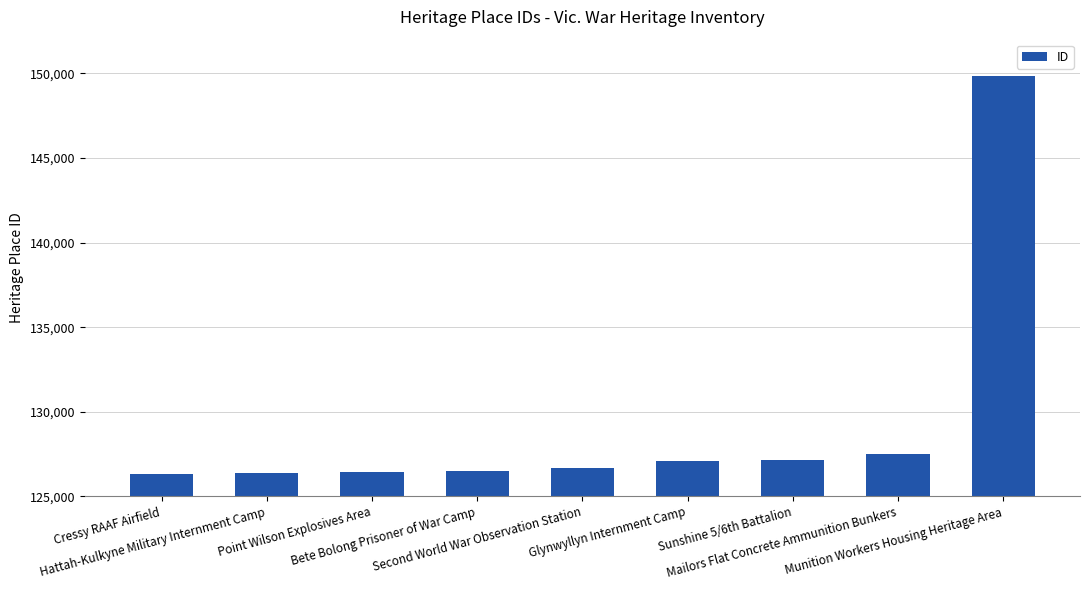

How many data points are less than 126678?

4